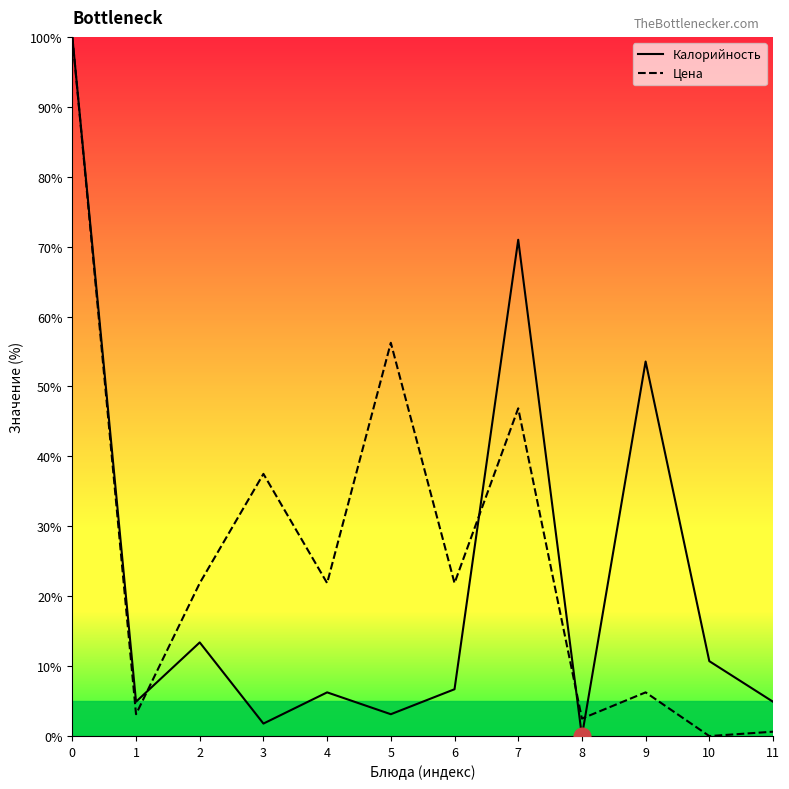

Which category has the lowest value in the Цена series?

10